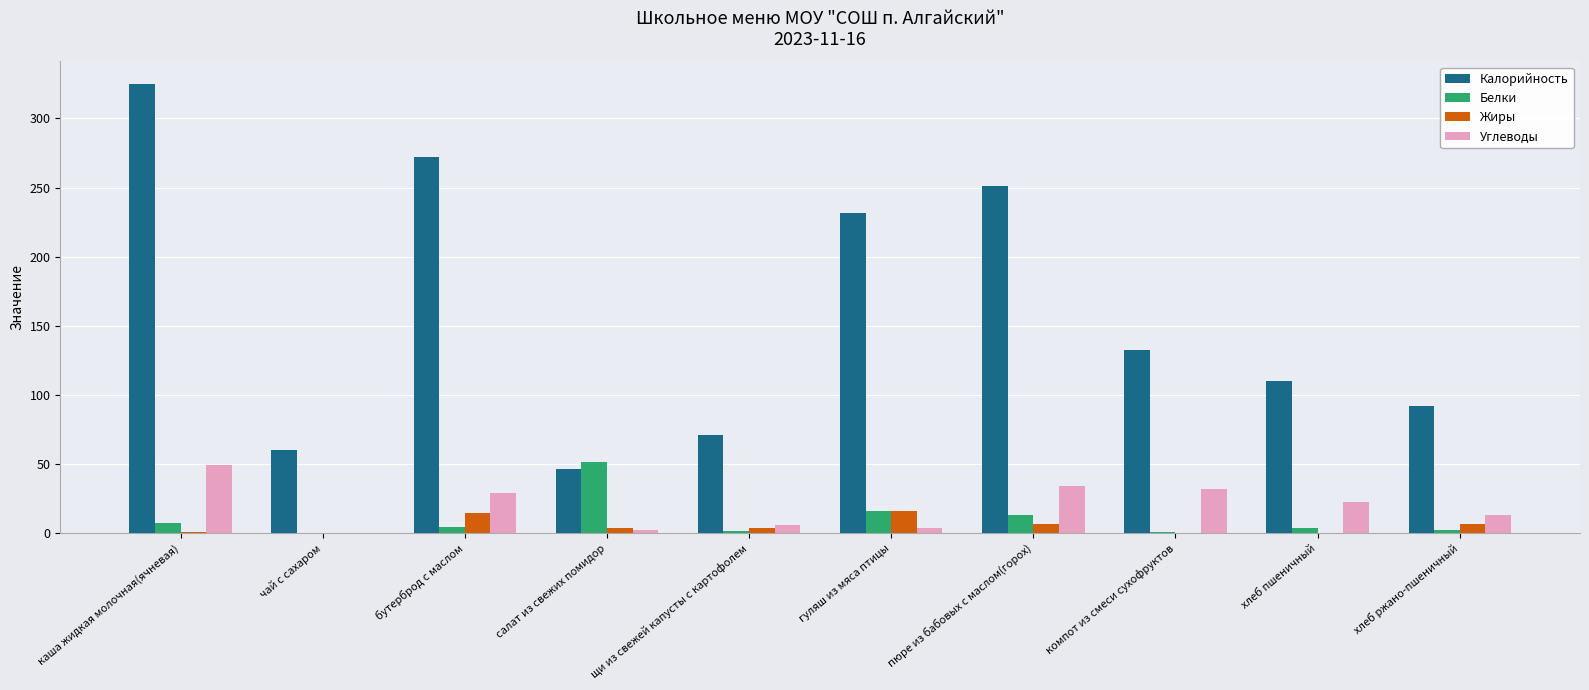

Which series has the largest total across all categories?

Калорийность